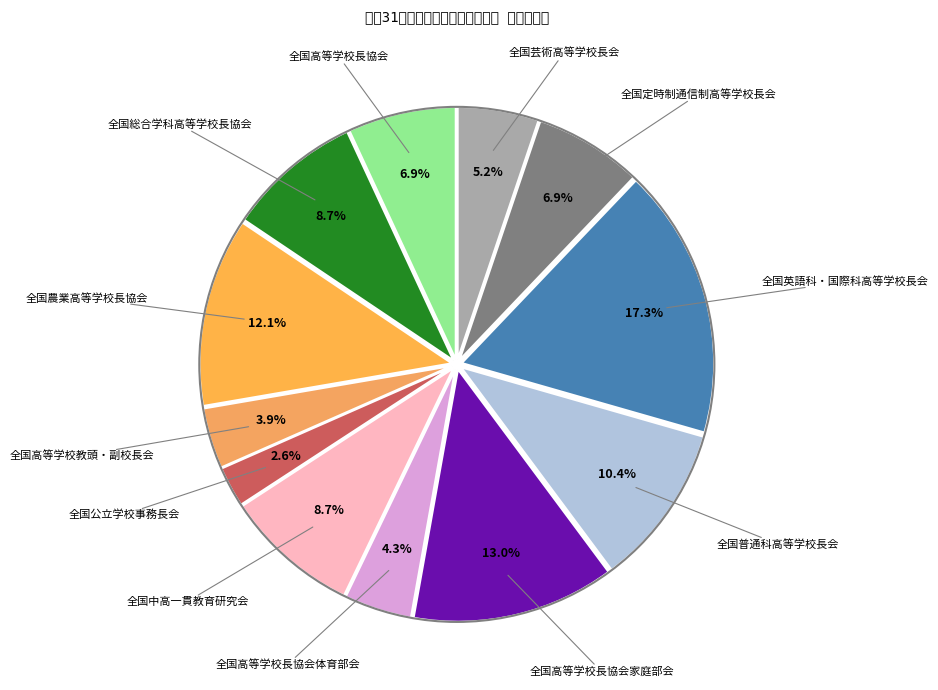

Rank the categories by value from highest to lowest.

全国英語科・国際科高等学校長会, 全国高等学校長協会家庭部会, 全国農業高等学校長協会, 全国普通科高等学校長会, 全国総合学科高等学校長協会, 全国中高一貫教育研究会, 全国高等学校長協会, 全国定時制通信制高等学校長会, 全国芸術高等学校長会, 全国高等学校長協会体育部会, 全国高等学校教頭・副校長会, 全国公立学校事務長会